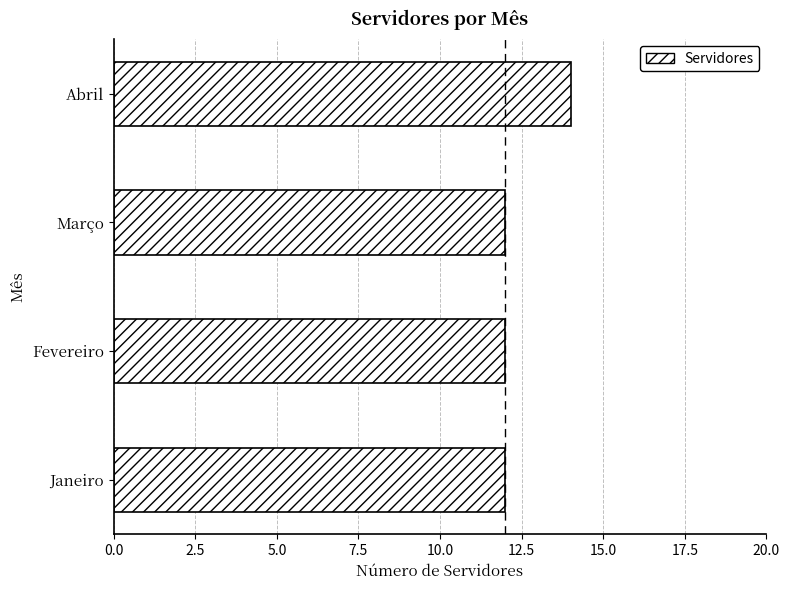

What is the greatest value displayed?

14